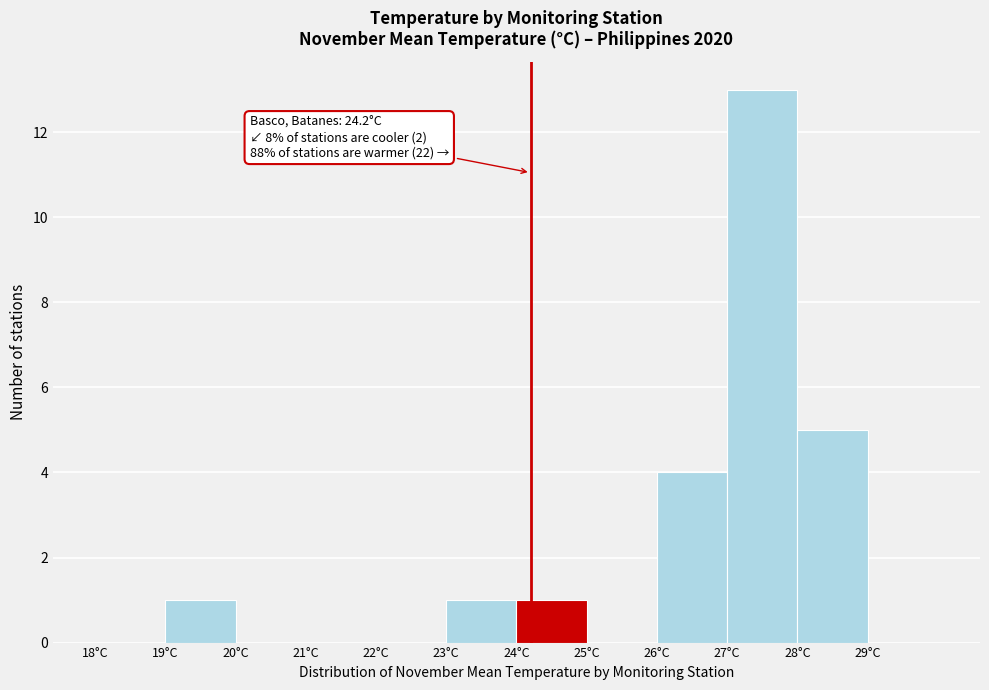

Which range on the x-axis has the tallest bar?

27 to 28